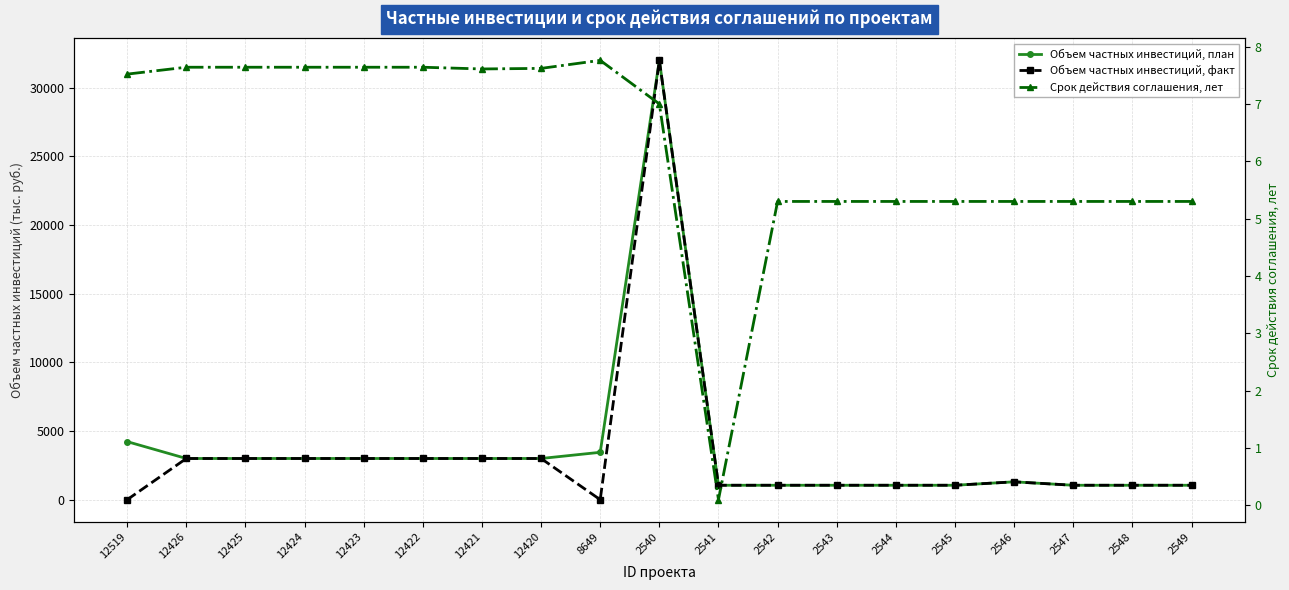

Which category has the highest value in the Срок действия соглашения, лет series?

8649